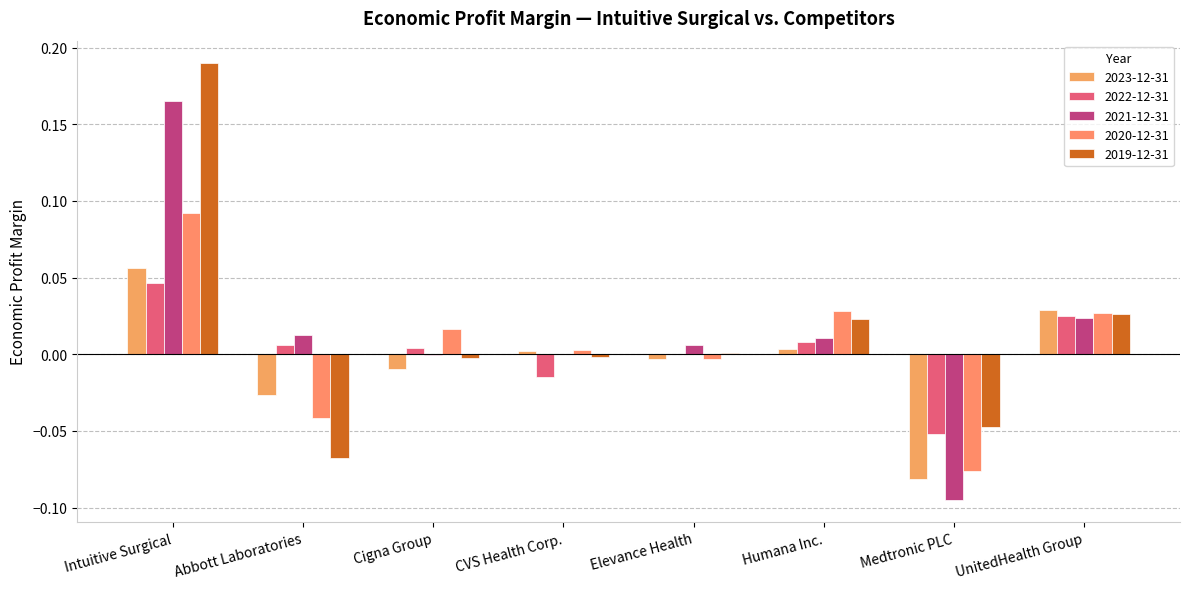

Where does the 2023-12-31 series first go above 0?

Intuitive Surgical